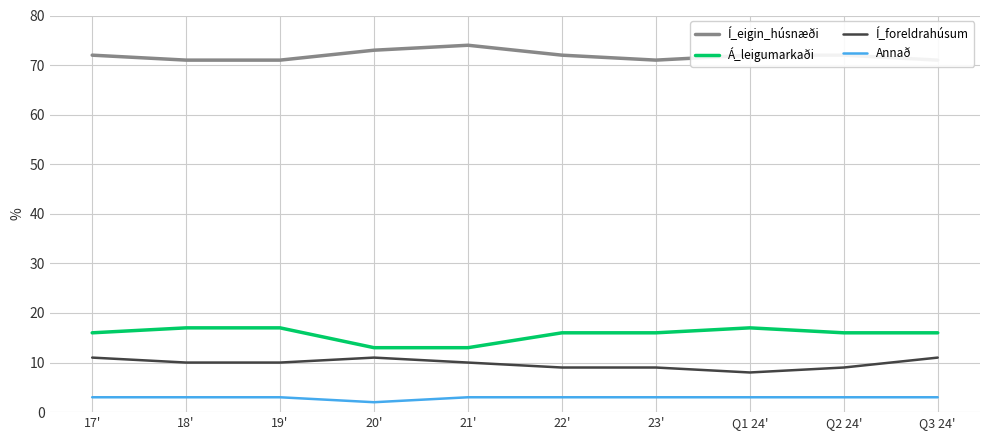

True or false: Í_foreldrahúsum and Í_eigin_húsnæði intersect in this chart.

False